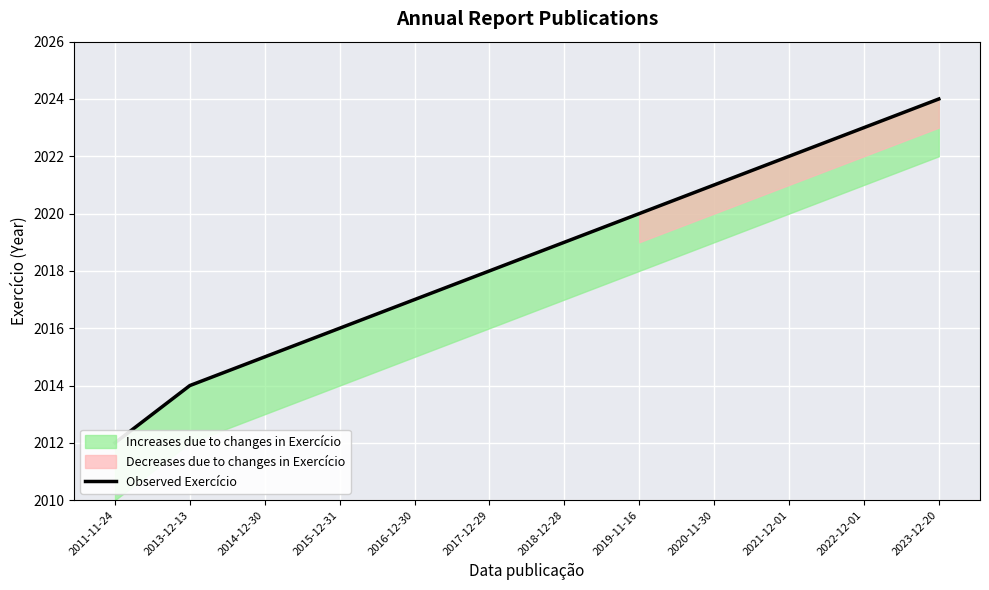

What is the change in value from 2017-12-29 to 2018-12-28?

+1